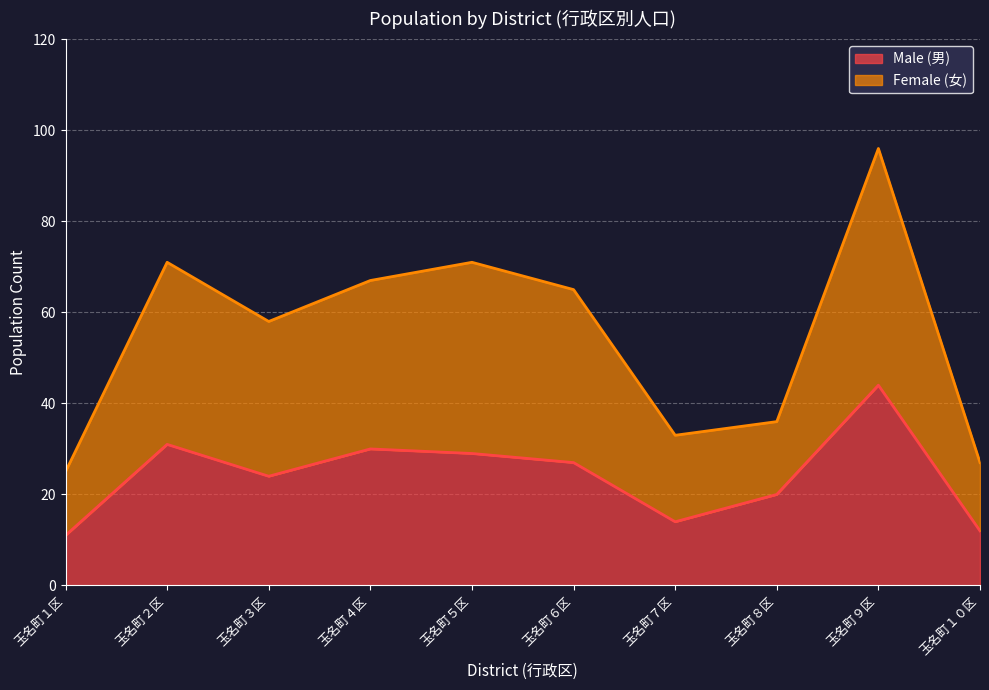

Reading right to left, extract all data points from this chart.

Male (男): 12	44	20	14	27	29	30	24	31	11
Female (女): 27	96	36	33	65	71	67	58	71	25